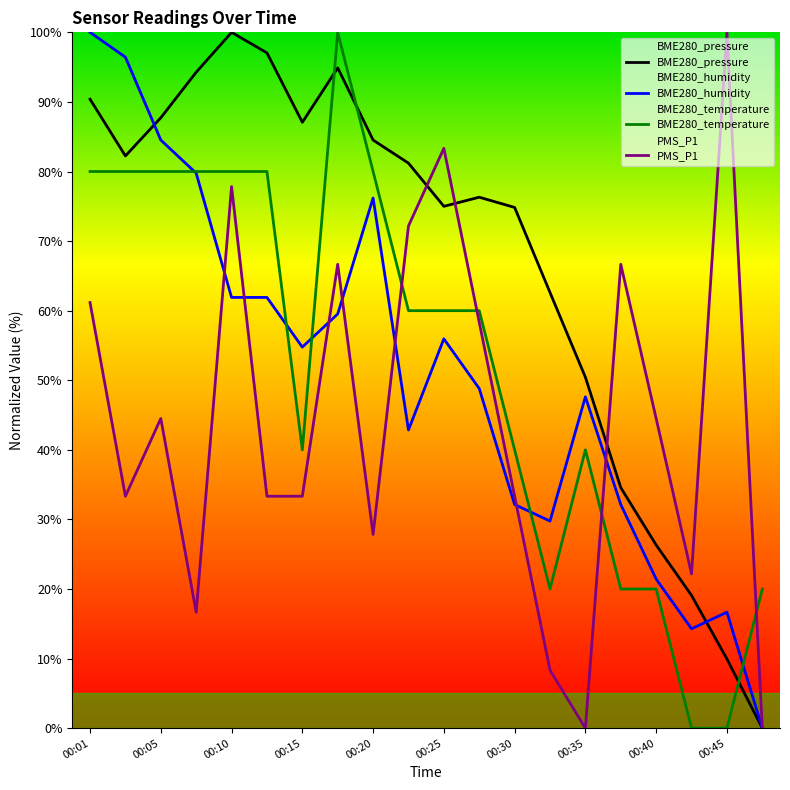

How many lines are shown in the chart?

4